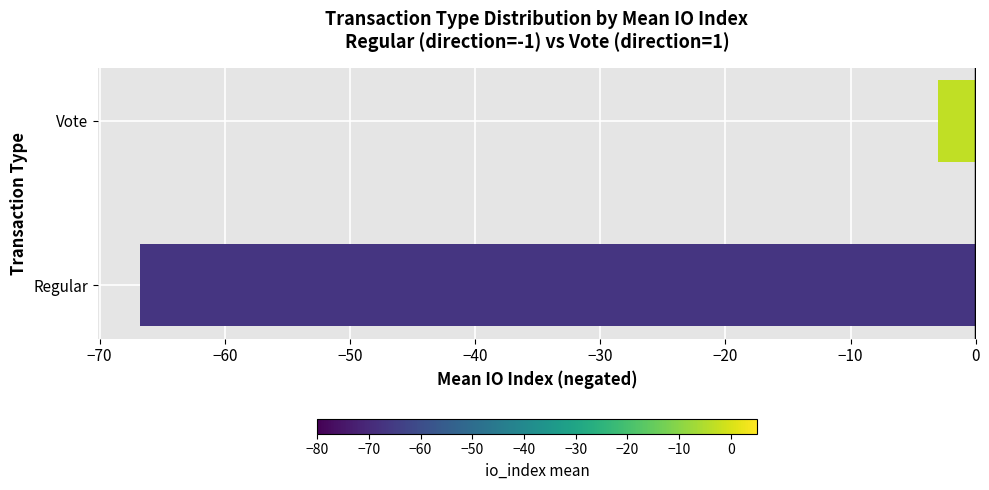

How many bars are there in total?

2